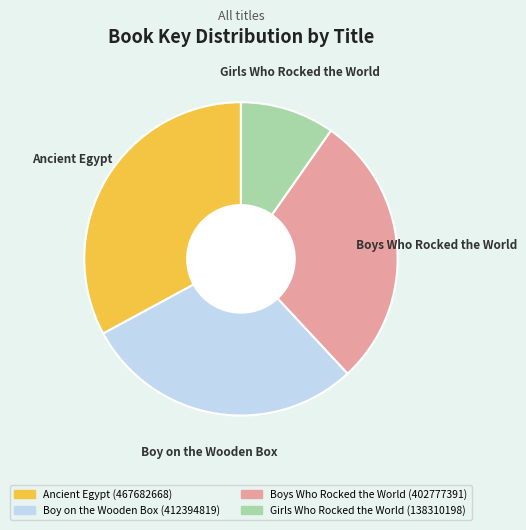

Is there a majority slice in this chart?

No